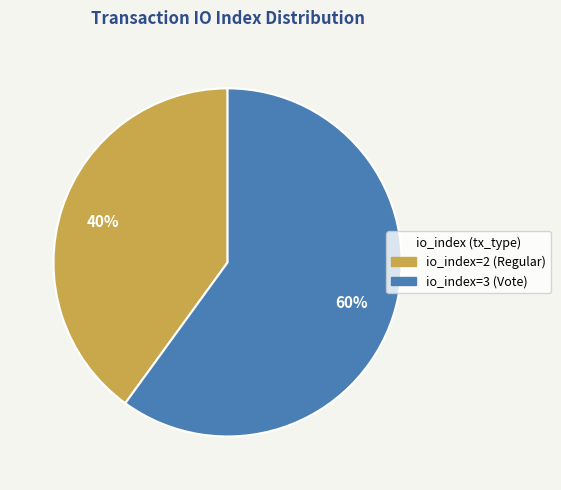

True or false: io_index=3 (Vote) accounts for 65% of the total.

False